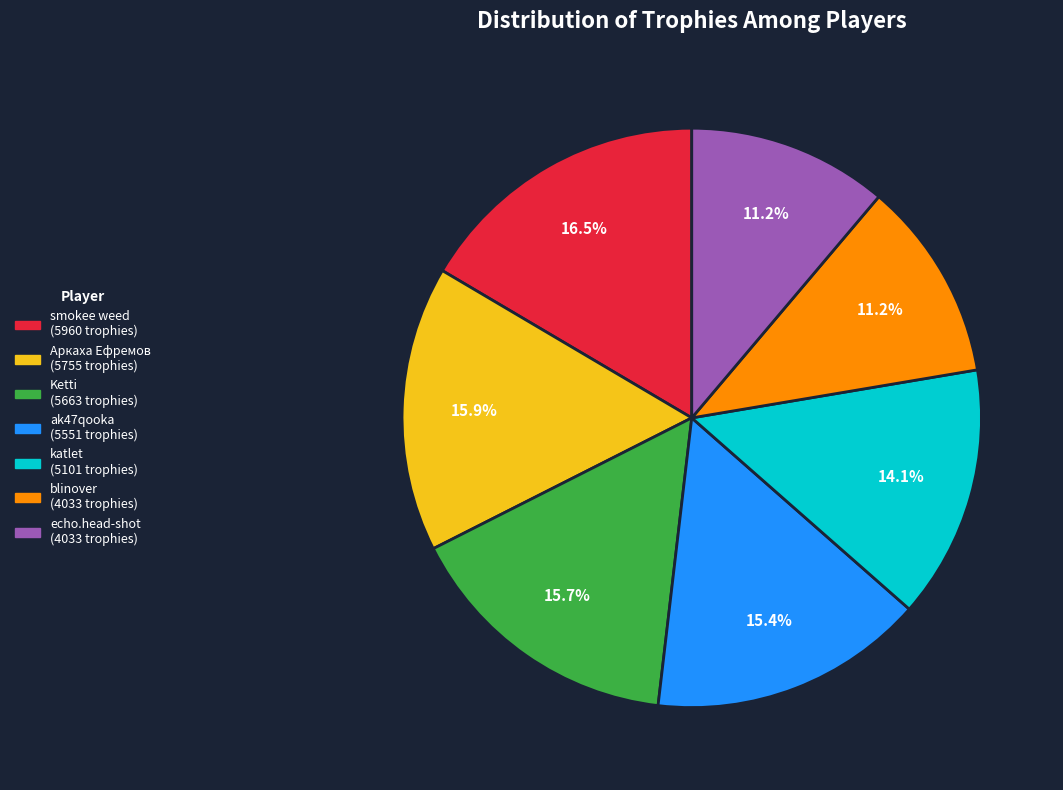

How many segments does this pie chart have?

7